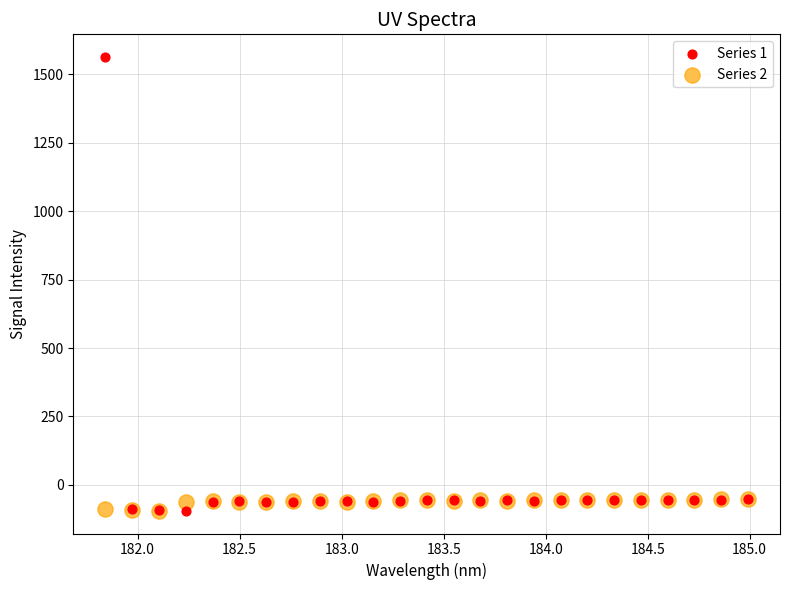

Which series contains the highest Y value?

Series 1